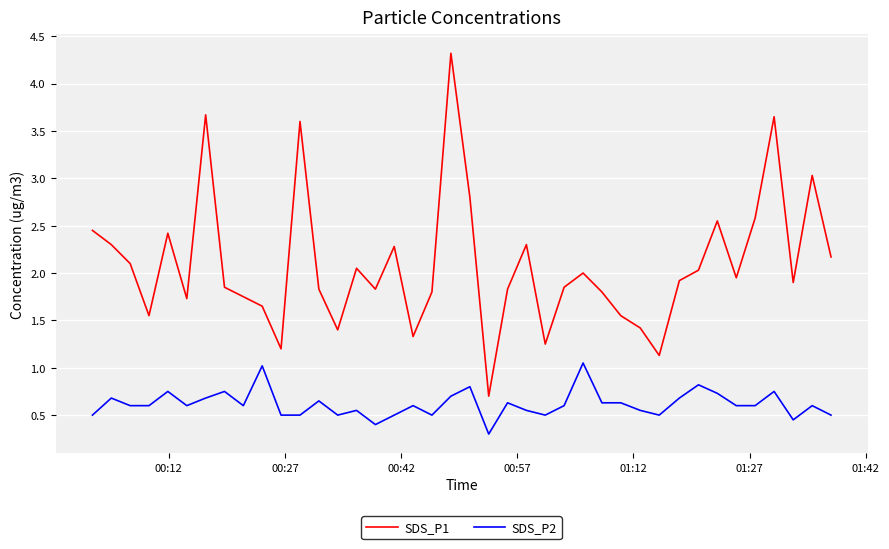

What is the maximum value shown in the chart?

4.3